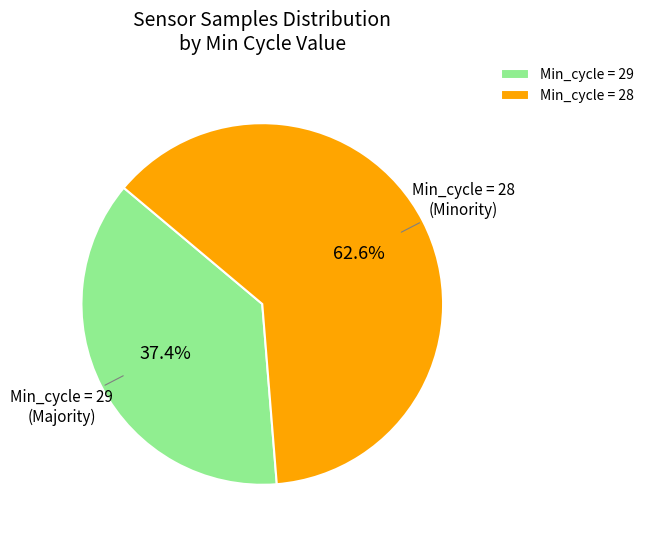

Is there any slice that represents more than half of the pie?

Yes